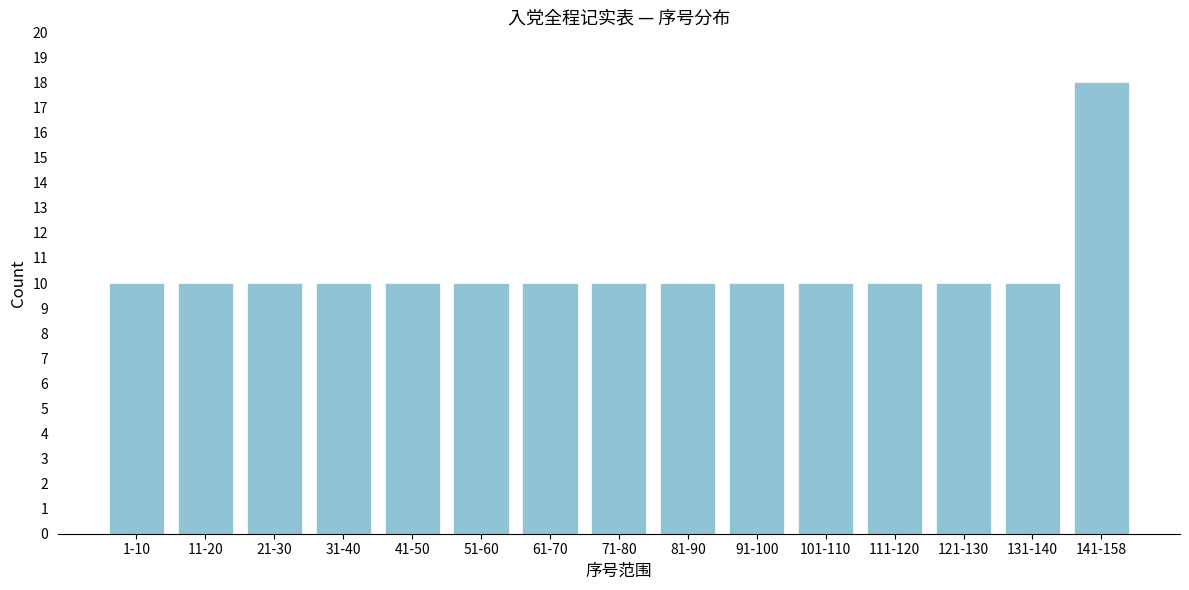

Reading left to right, what are all the values shown in this chart?

10	10	10	10	10	10	10	10	10	10	10	10	10	10	18